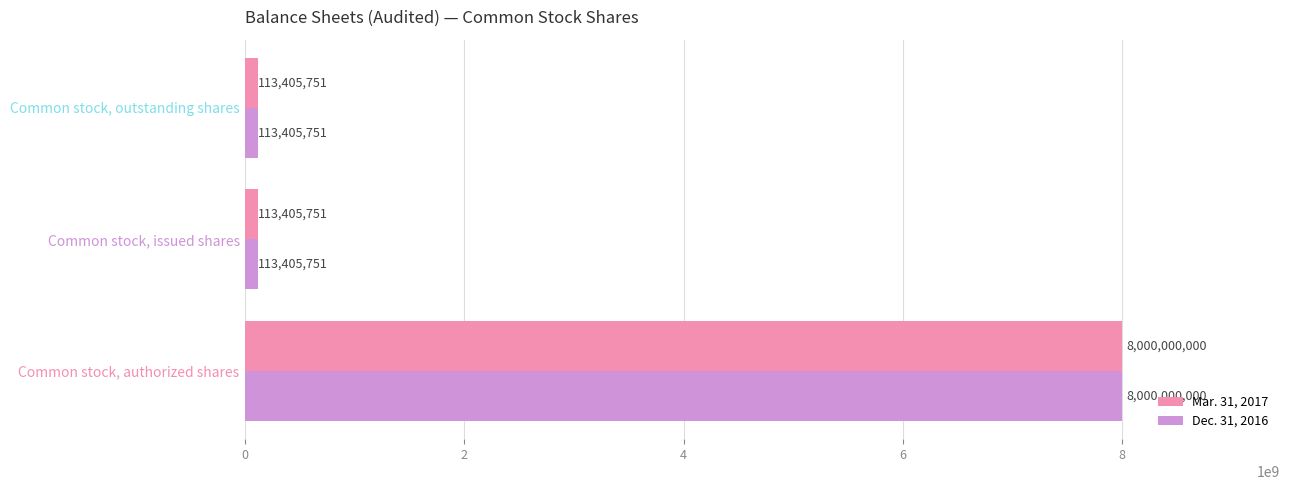

What is the greatest value displayed?

8000000000